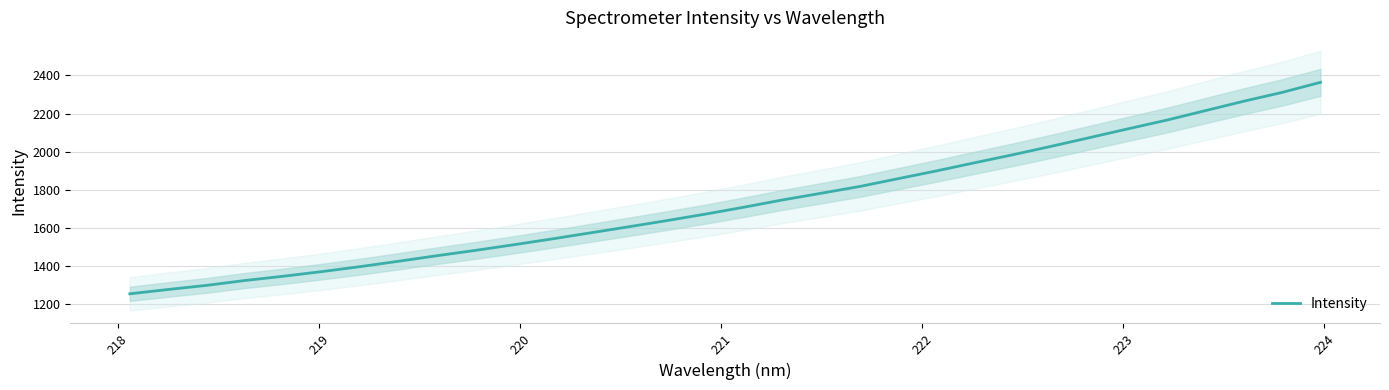

What is the difference between the maximum and minimum values?

1112.1